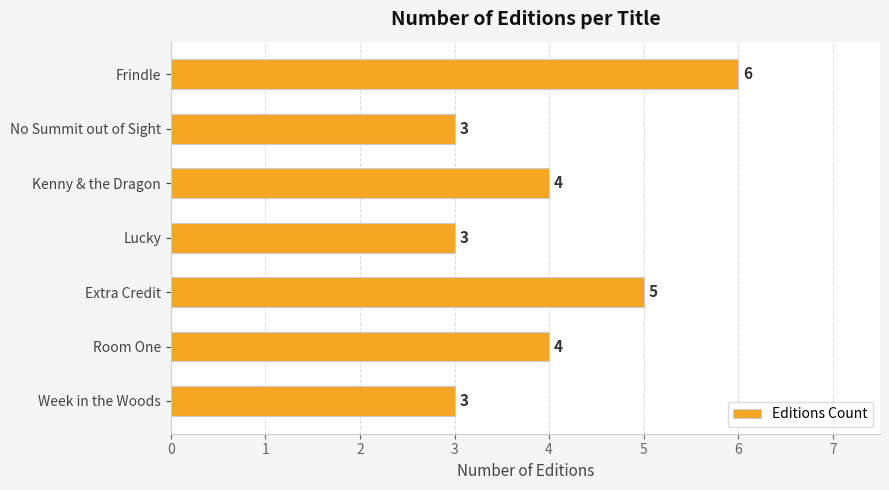

What is the average value?

4